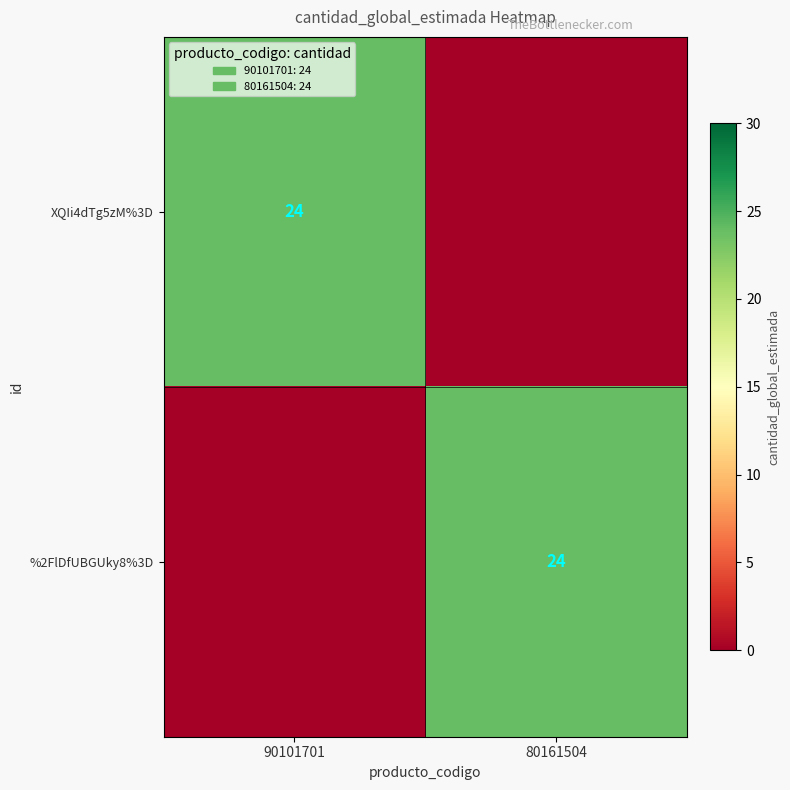

The XQIi4dTg5zM%3D series shows 13 at 90101701. True or false?

False